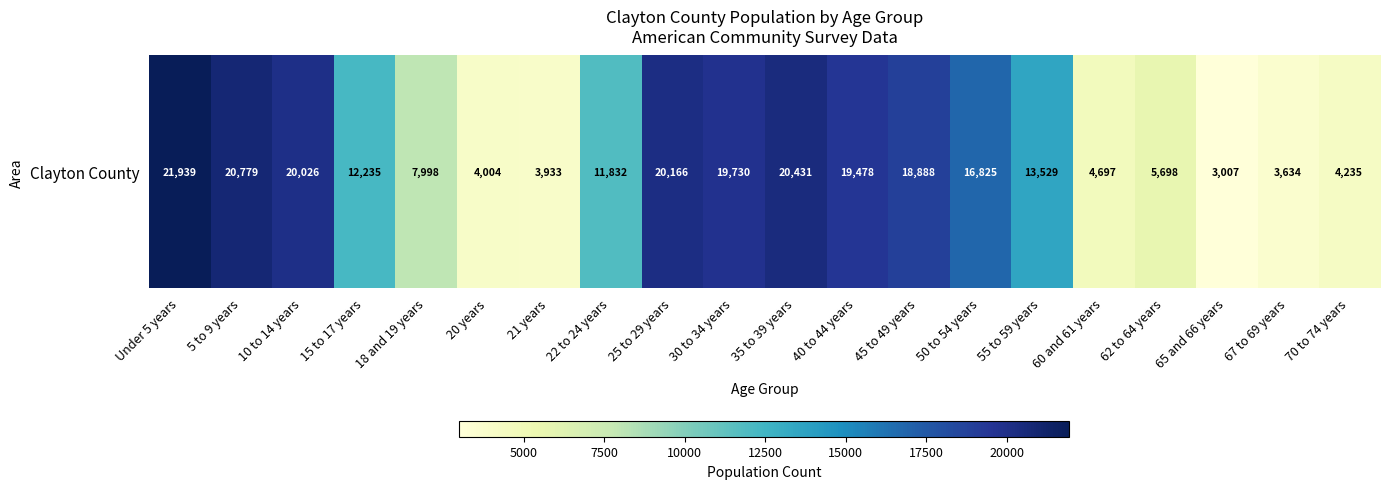

Rank the categories by value from lowest to highest.

65 and 66 years, 67 to 69 years, 21 years, 20 years, 70 to 74 years, 60 and 61 years, 62 to 64 years, 18 and 19 years, 22 to 24 years, 15 to 17 years, 55 to 59 years, 50 to 54 years, 45 to 49 years, 40 to 44 years, 30 to 34 years, 10 to 14 years, 25 to 29 years, 35 to 39 years, 5 to 9 years, Under 5 years